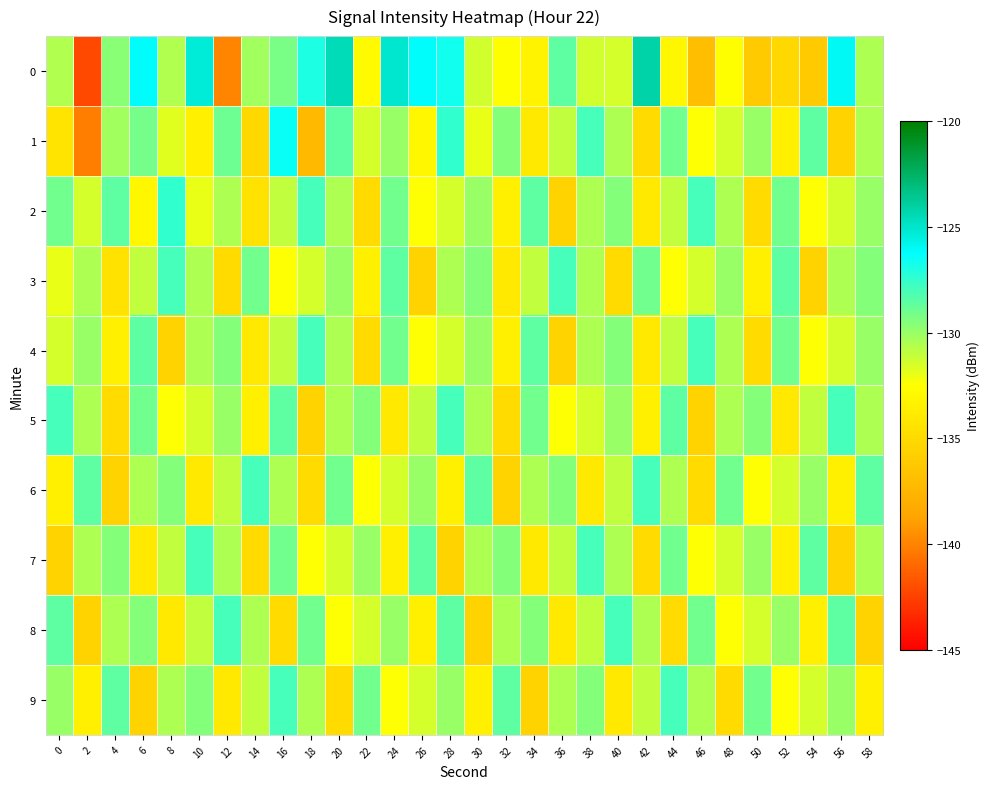

At which category is the sum across all series the highest?

16